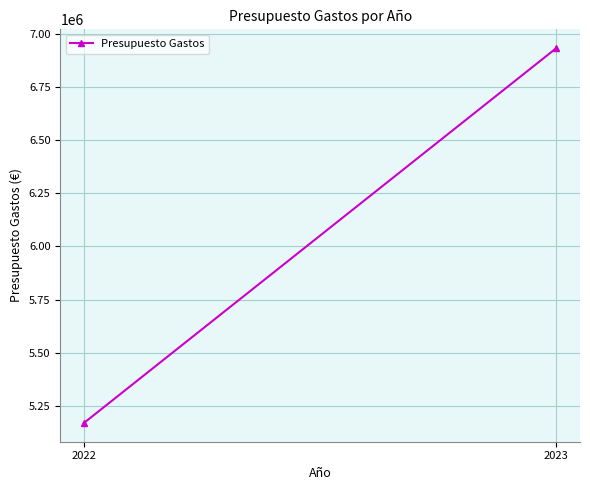

Is this an area chart (filled region under the line)?

No